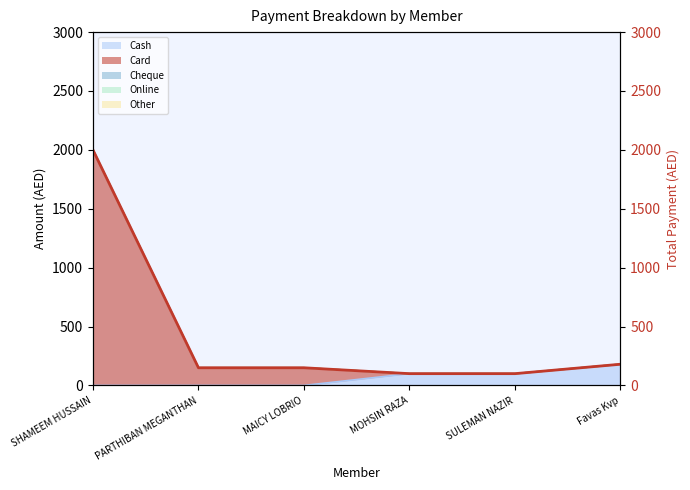

What is the greatest value displayed?

2000